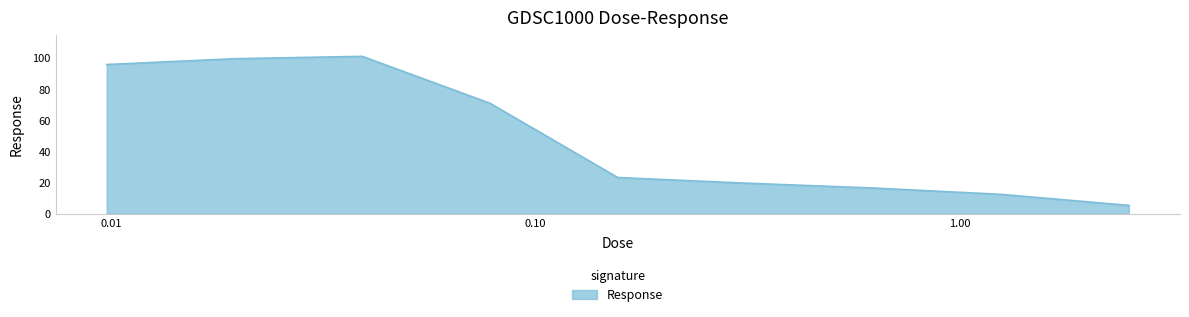

What is the greatest value displayed?

101.1